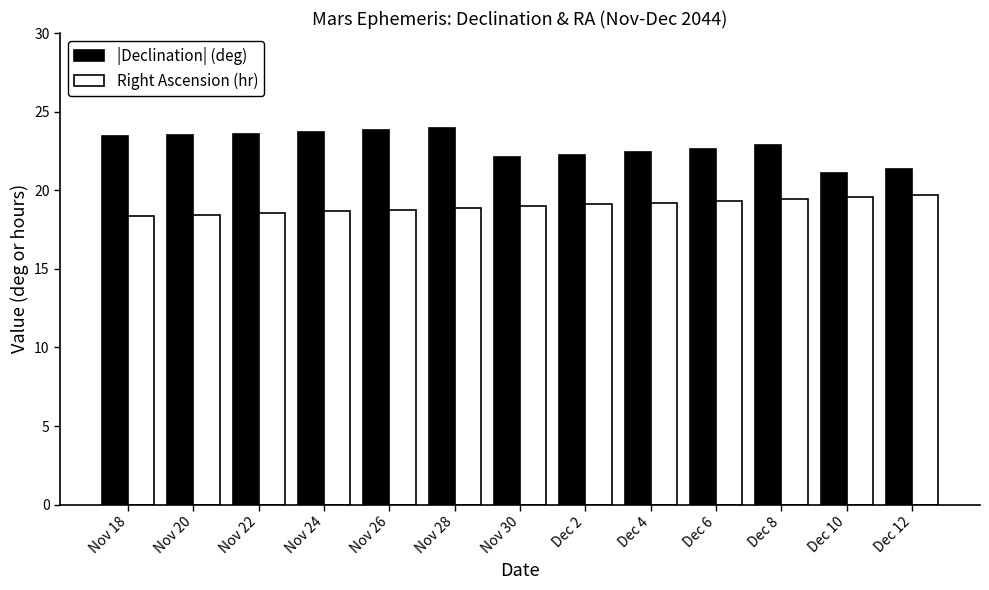

The value of Right Ascension (hr) at Dec 12 is 19.7. True or false?

True